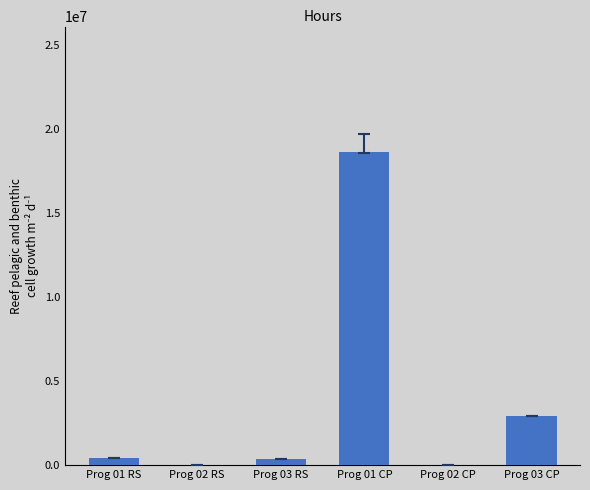

At which label is the value closest to 9327284?

Prog 03 CP